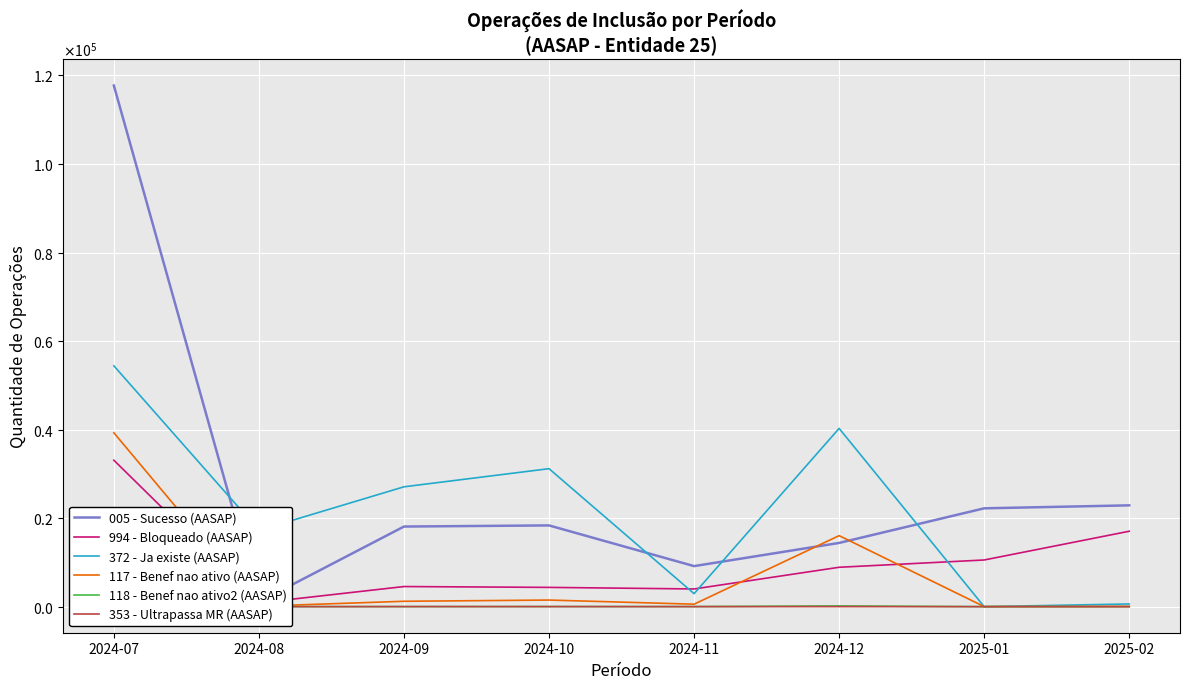

Where does the 372 - Ja existe (AASAP) series first go above 27076?

2024-07